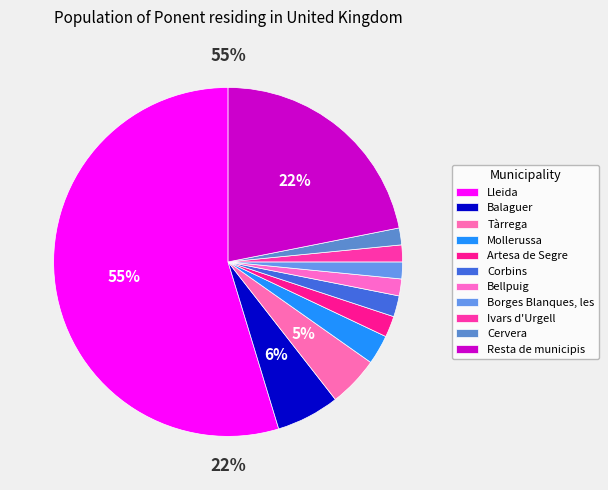

The Bellpuig slice represents 10% of the pie. True or false?

False